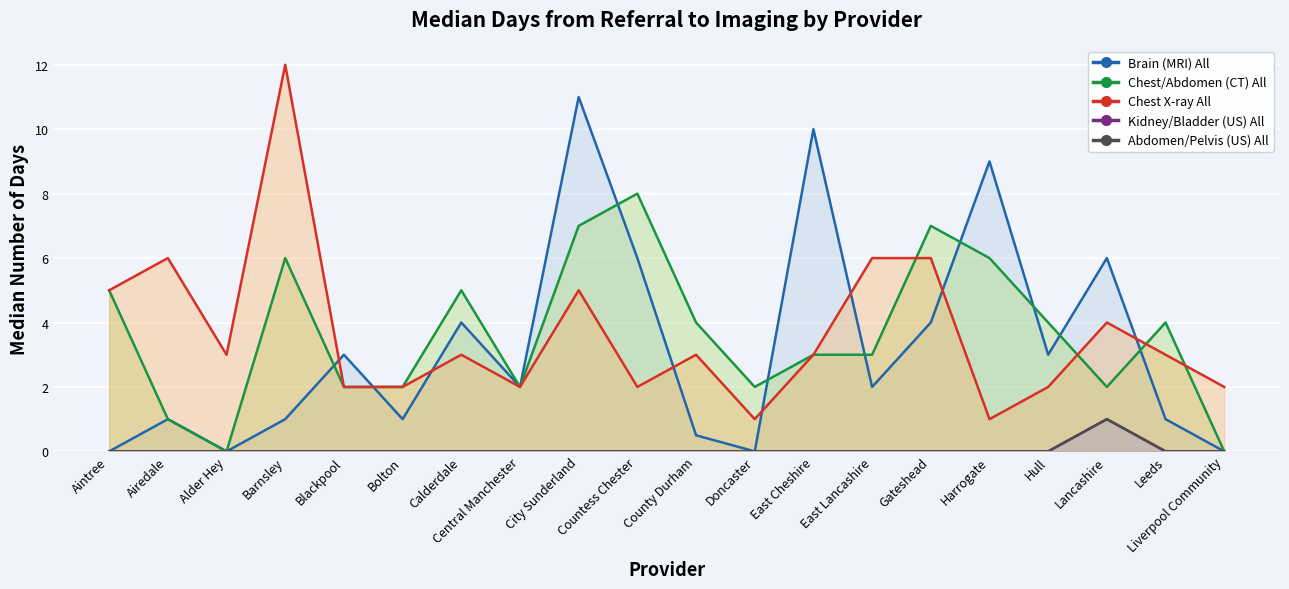

Does the chart display data point markers on the line(s)?

No